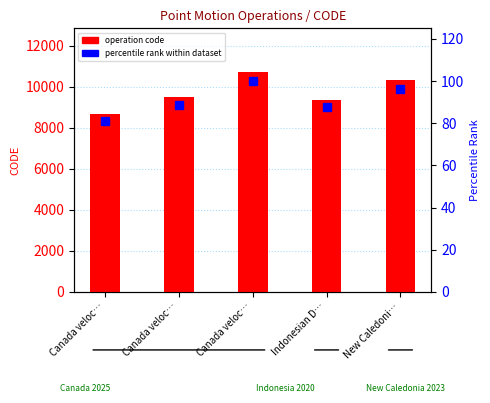

At how many categories does at least one series exceed 2739?

5